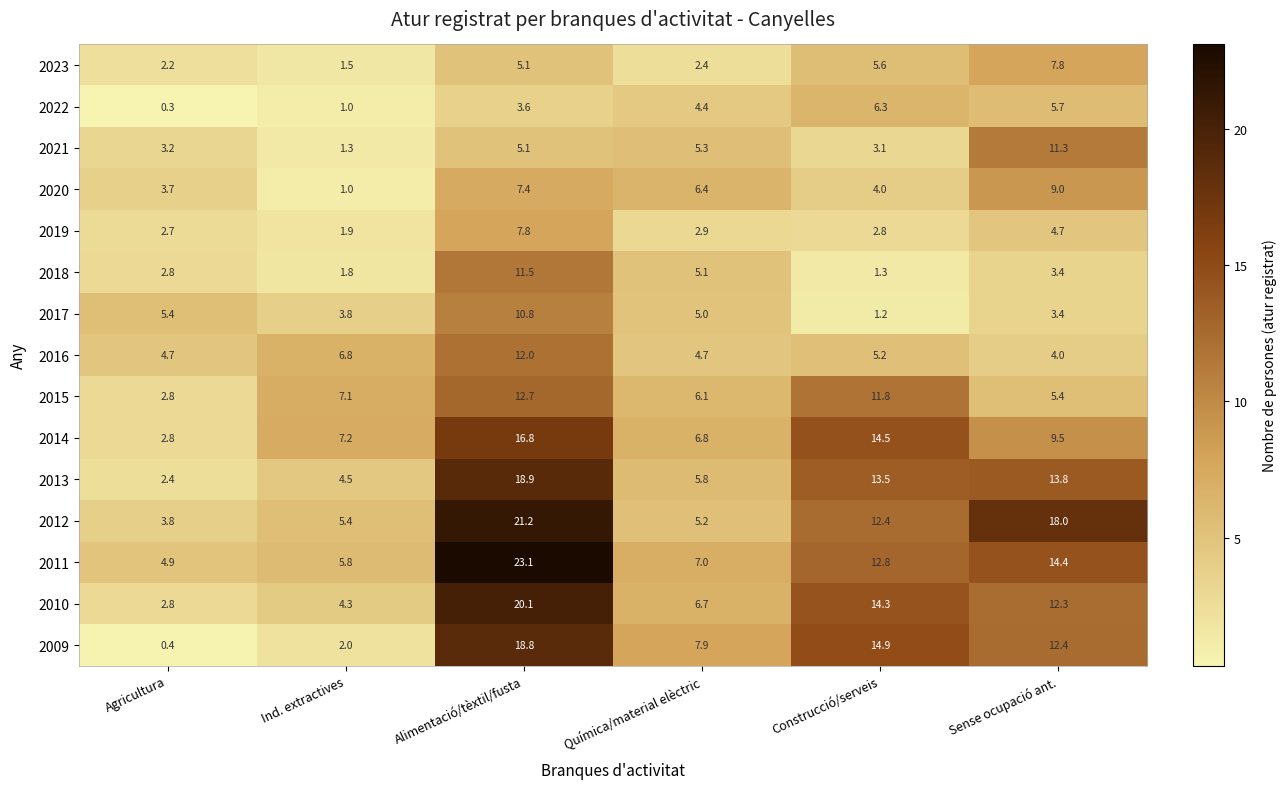

Which category has the highest value across all series?

Alimentació/tèxtil/fusta